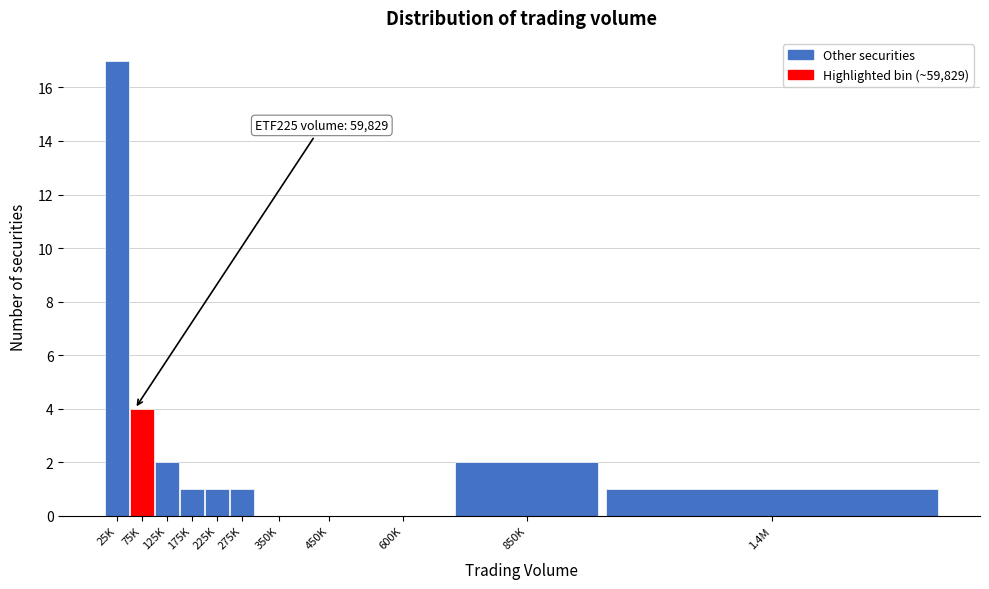

Reading left to right, what are all the values shown in this chart?

25K=17	75K=4	125K=2	175K=1	225K=1	275K=1	350K=0	450K=0	600K=0	850K=2	1.4M=1